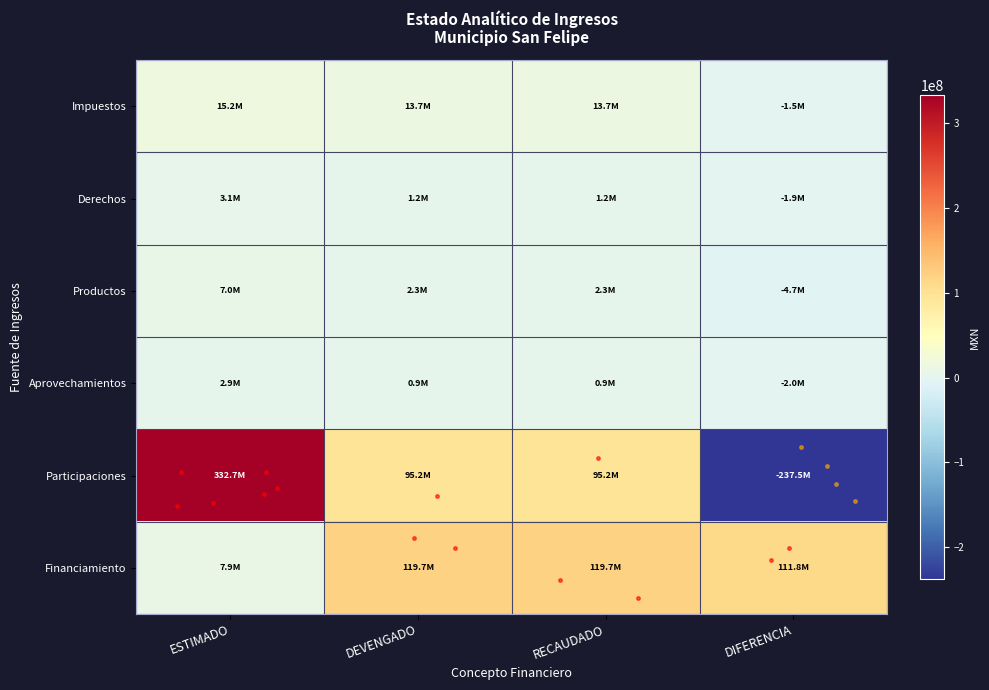

What is the spread (max minus min) of values at RECAUDADO?

118729862.5